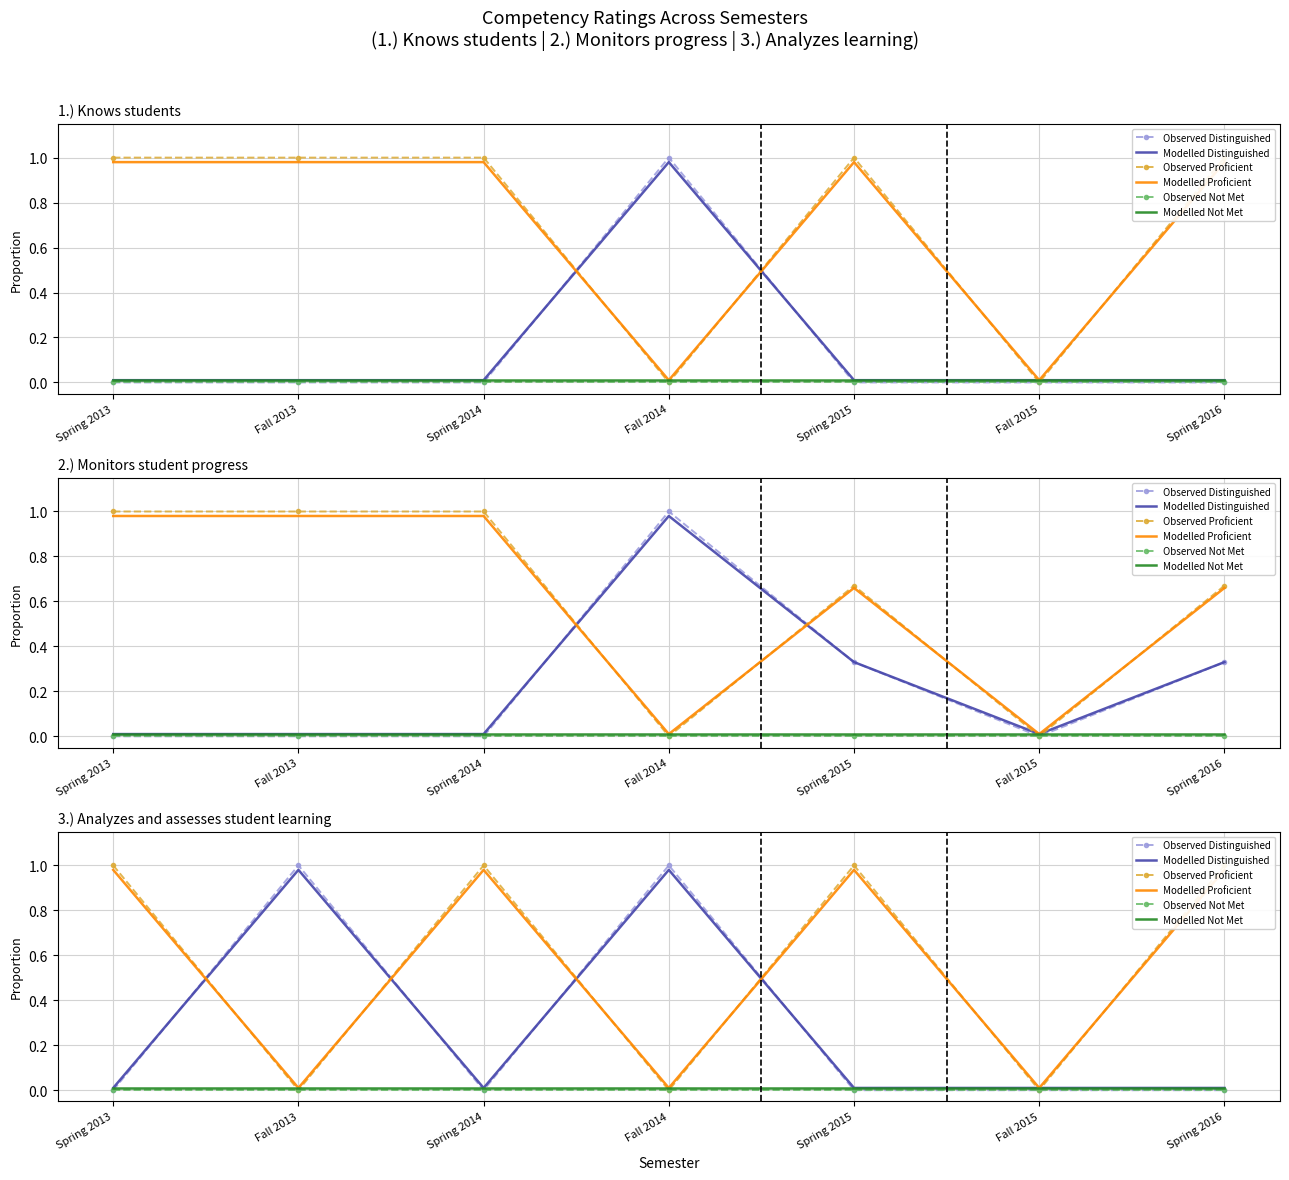

What is the label of the 7th point from the left?

Spring 2016